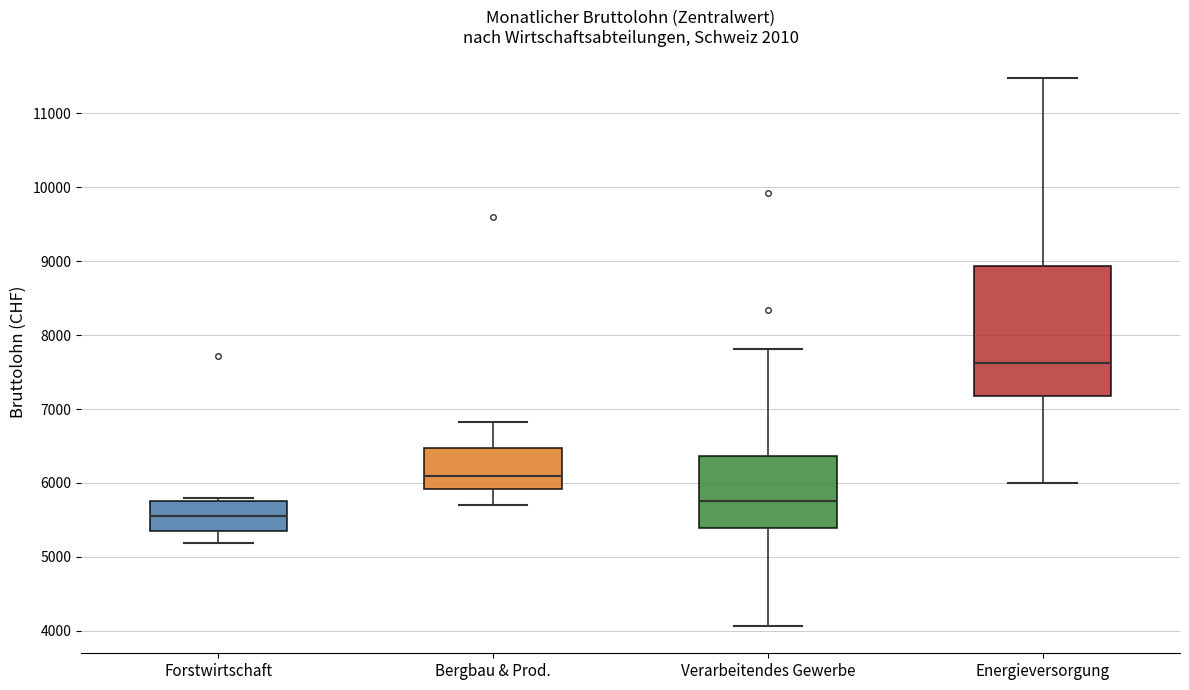

Reading left to right, read every box against the y-axis: the position of its median line, the range the box covers, and the ends of its whiskers. The values are not printed on the chart, so give them approximately, as read against the axis.

Forstwirtschaft: median 5500, box 5400 to 5800, whiskers 5200 to 5800 (just above the box's upper edge)
Bergbau & Prod.: median 6100, box 5900 to 6500, whiskers 5700 to 6800
Verarbeitendes Gewerbe: median 5800, box 5400 to 6400, whiskers 4100 to 7800
Energieversorgung: median 7600, box 7200 to 8900, whiskers 6000 to 11500